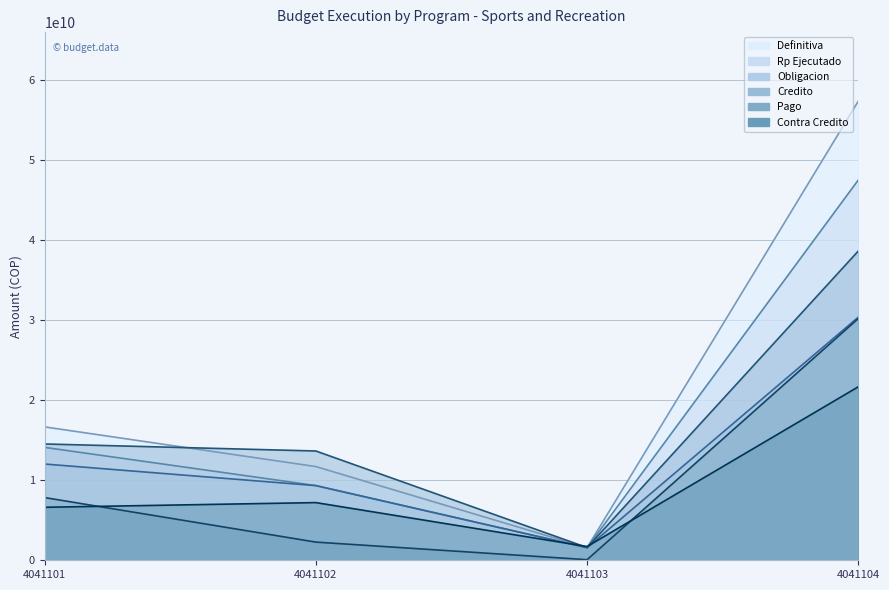

How many distinct data groups are displayed?

6